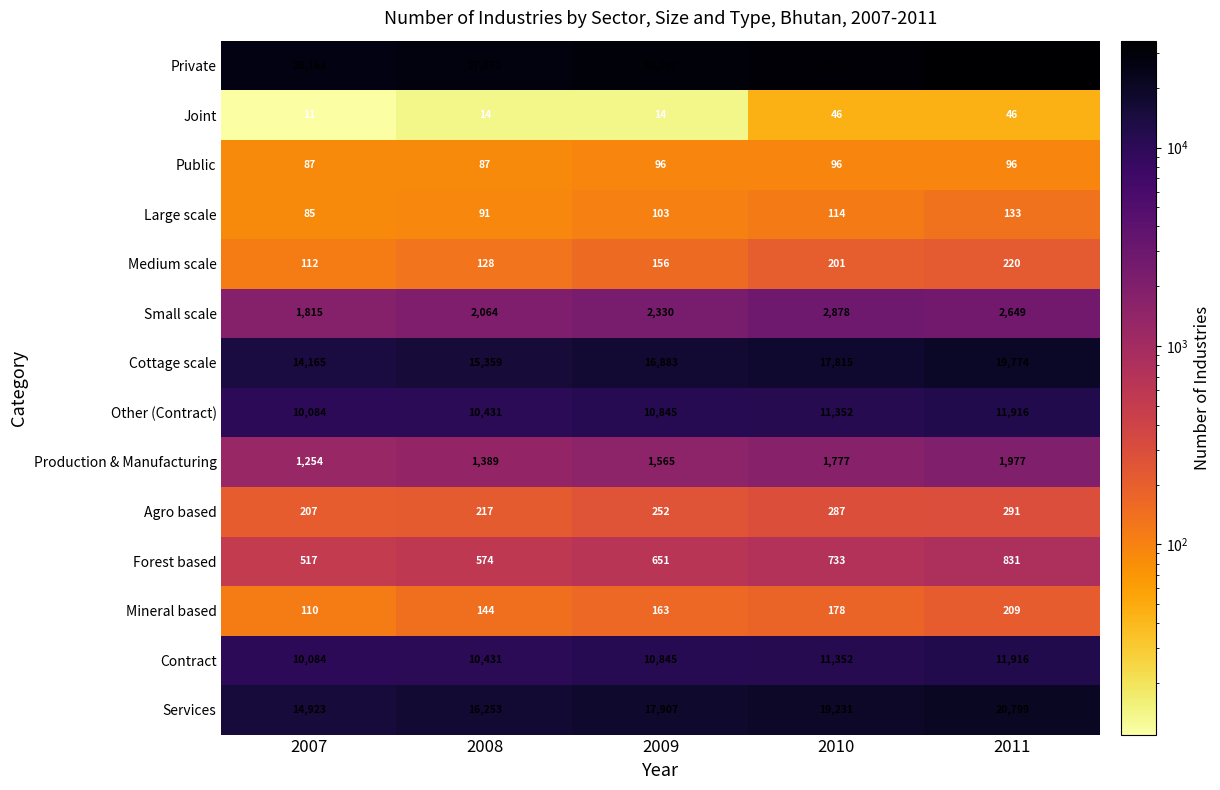

What is the difference between the Agro based values at 2008 and 2011?

74